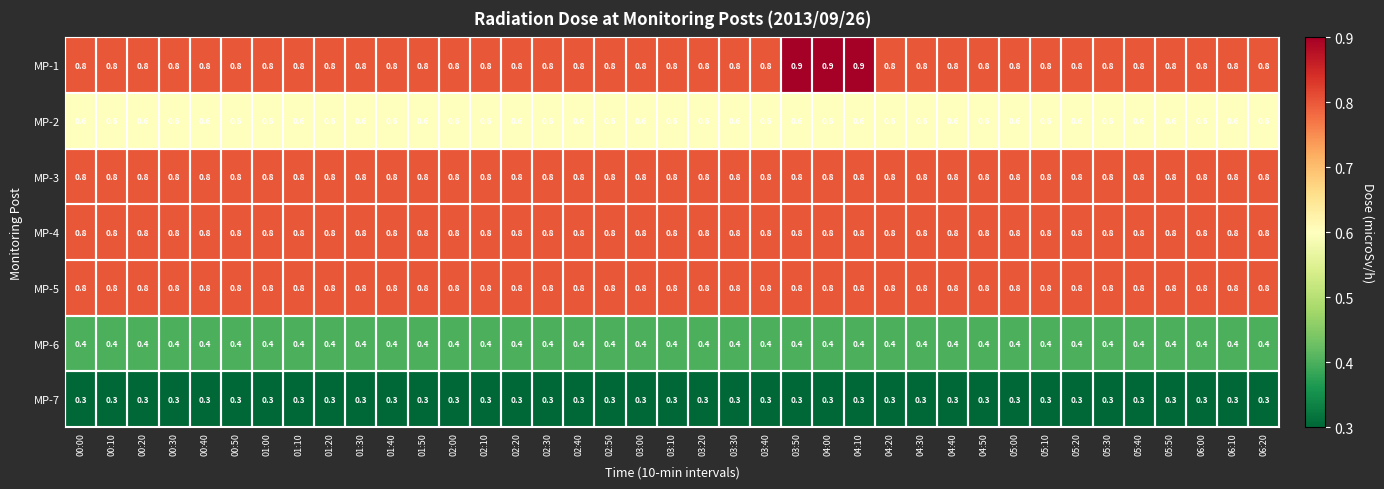

At how many categories does at least one series exceed 0?

39